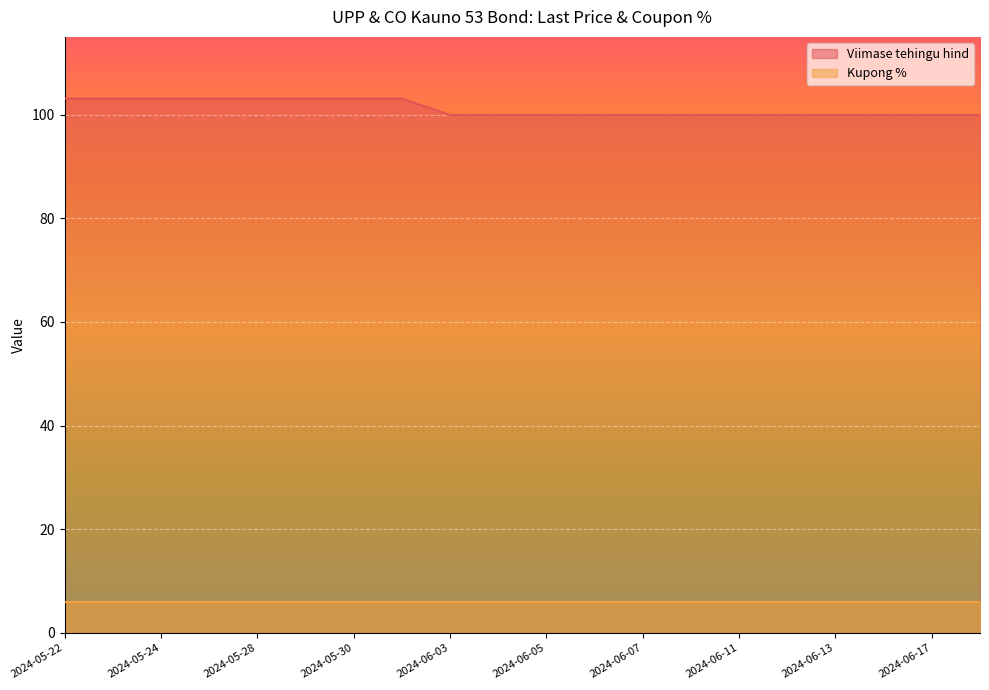

What is the value of the 8th point from the left?

103.1